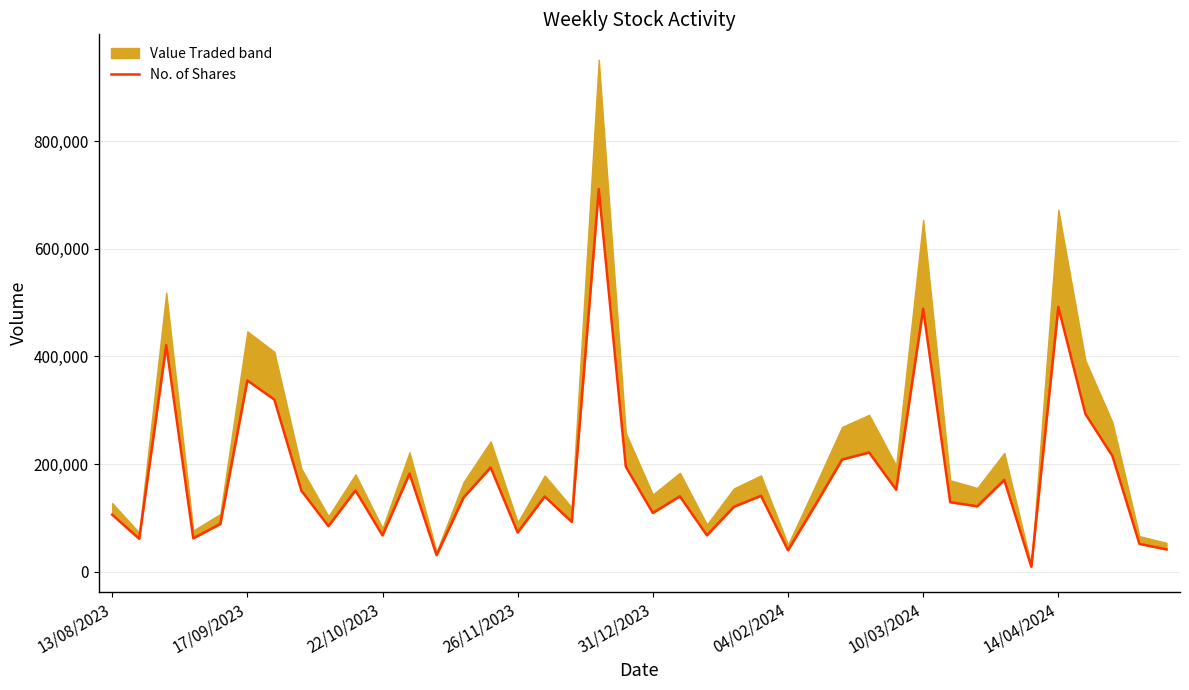

What position from the right is 16?

24